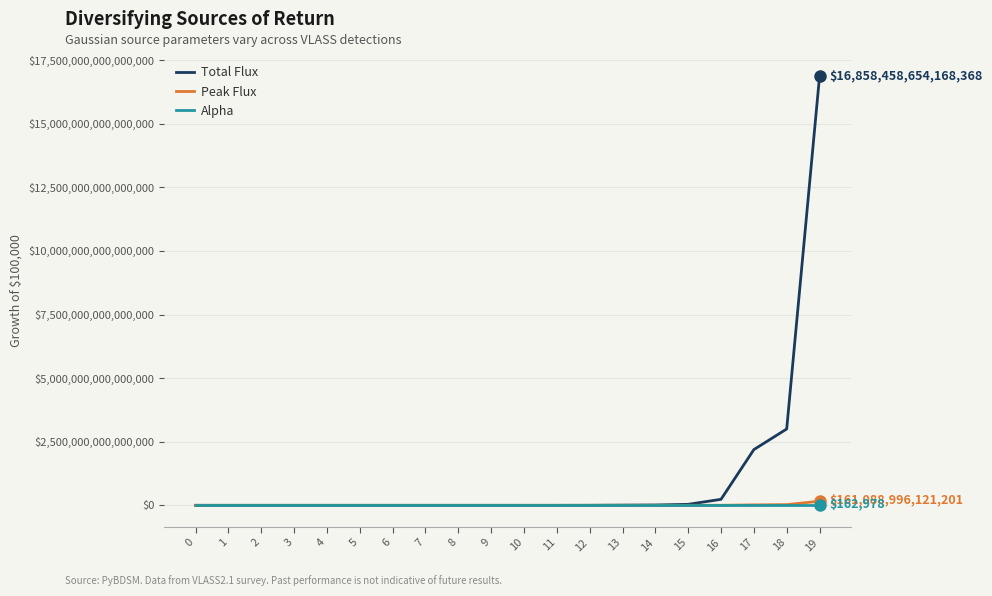

What are all the series names shown in the legend?

Total Flux, Peak Flux, Alpha